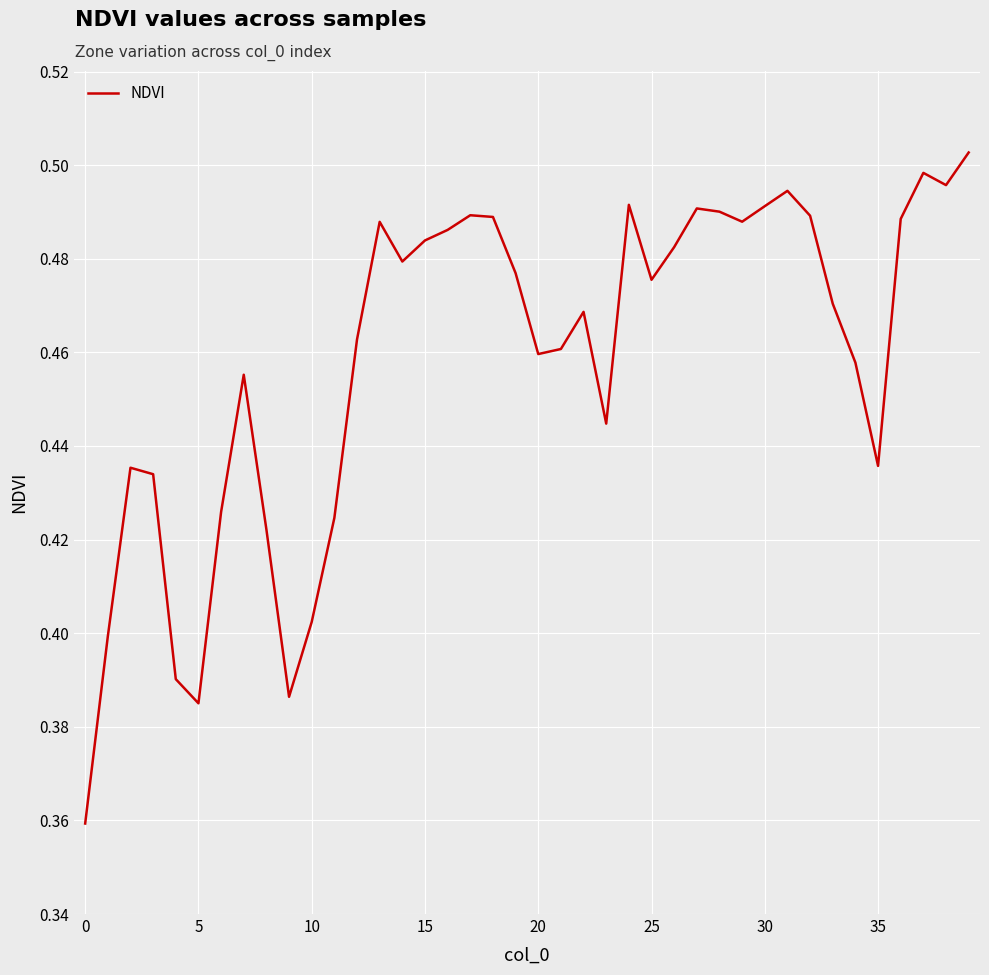

What is the difference between the maximum and minimum values?

0.1